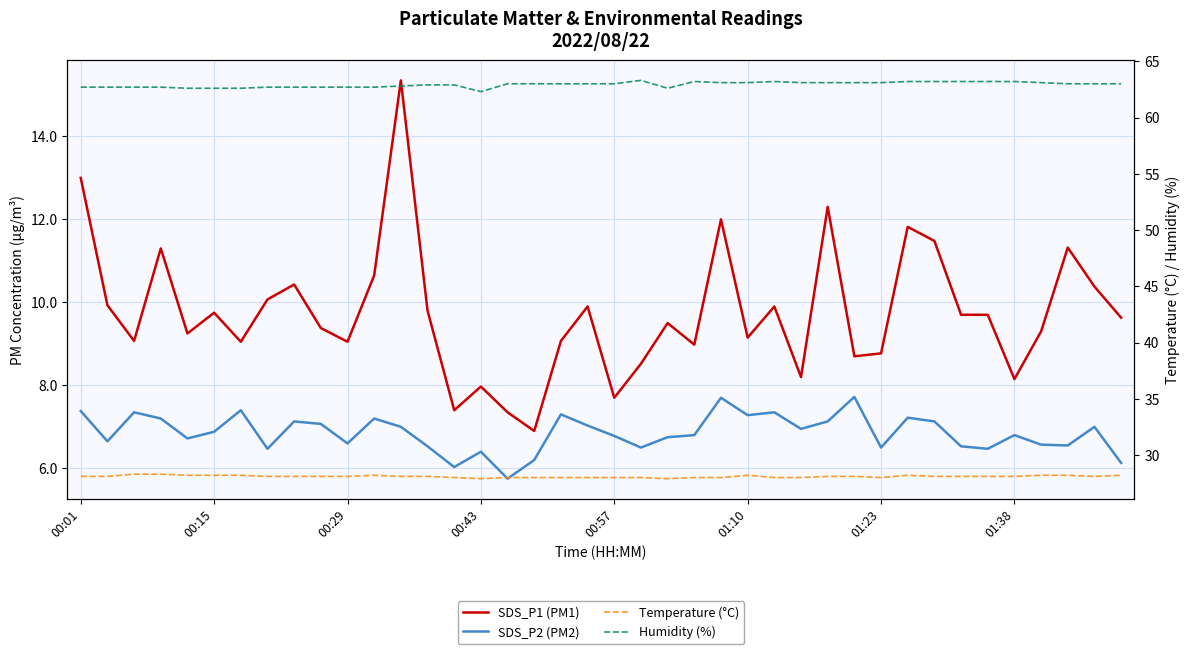

What is the difference between the maximum and minimum values in the Humidity (%) series?

1.0